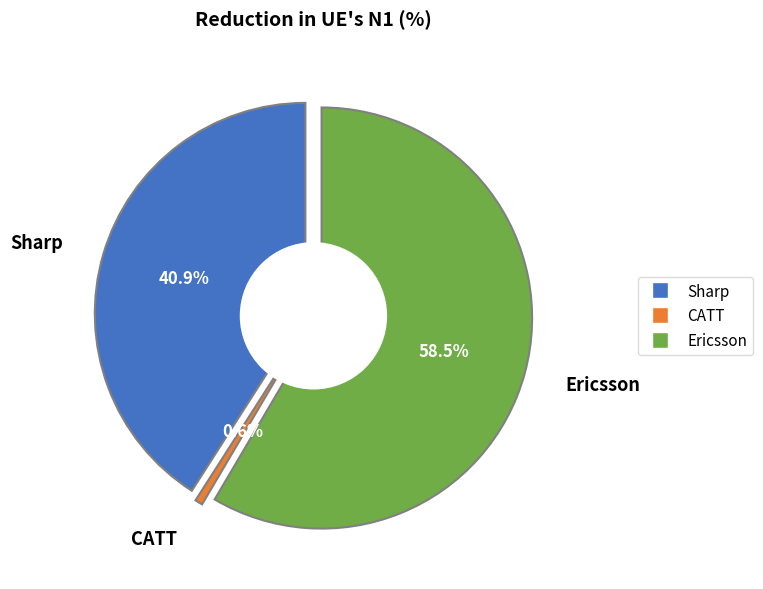

What percentage is the CATT slice, to the nearest percent?

1%